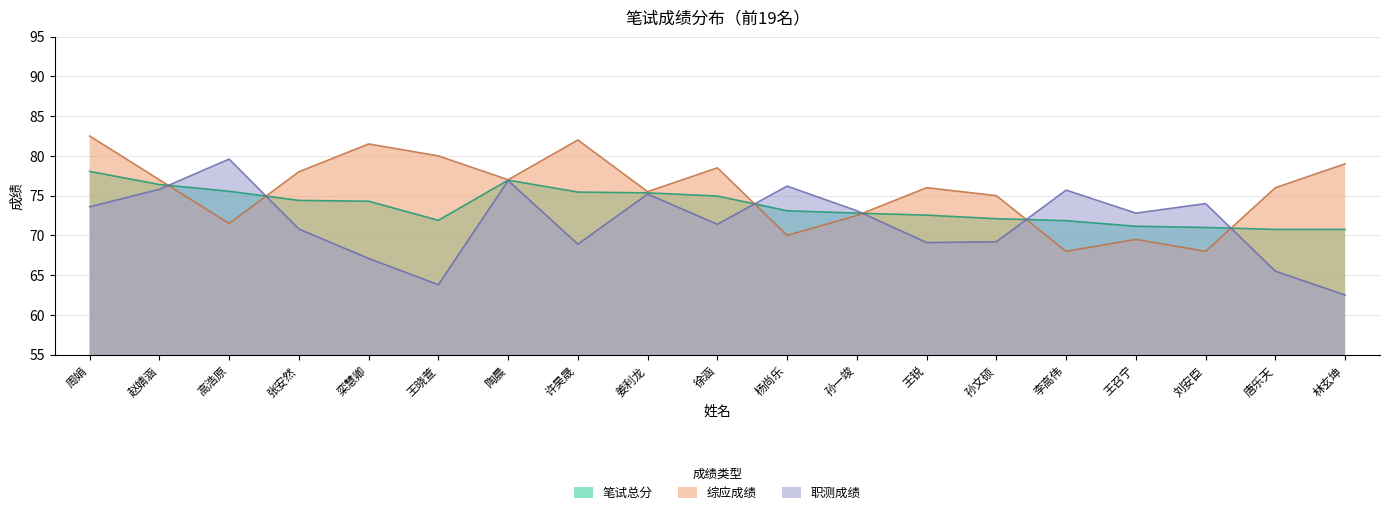

The value of 笔试总分 at 徐涵 is 102.3. True or false?

False